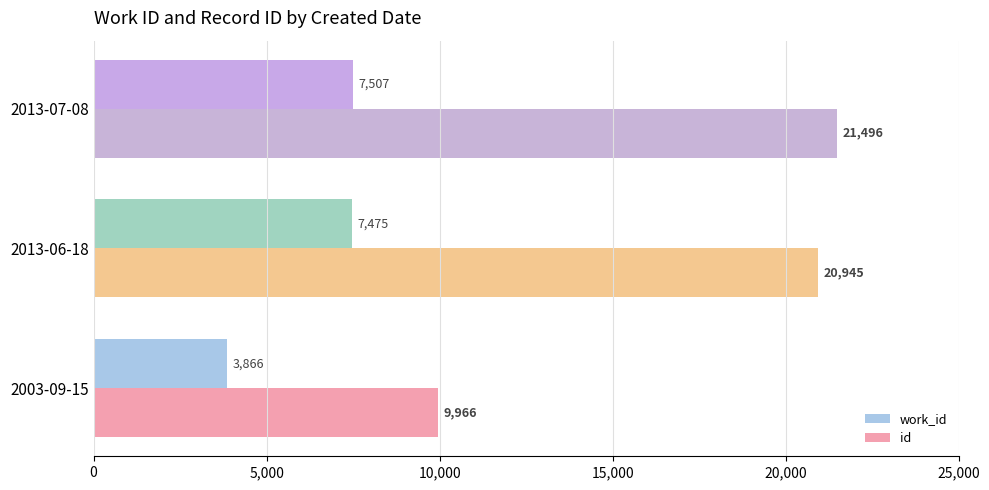

Rank the series by their average value, from highest to lowest.

id, work_id